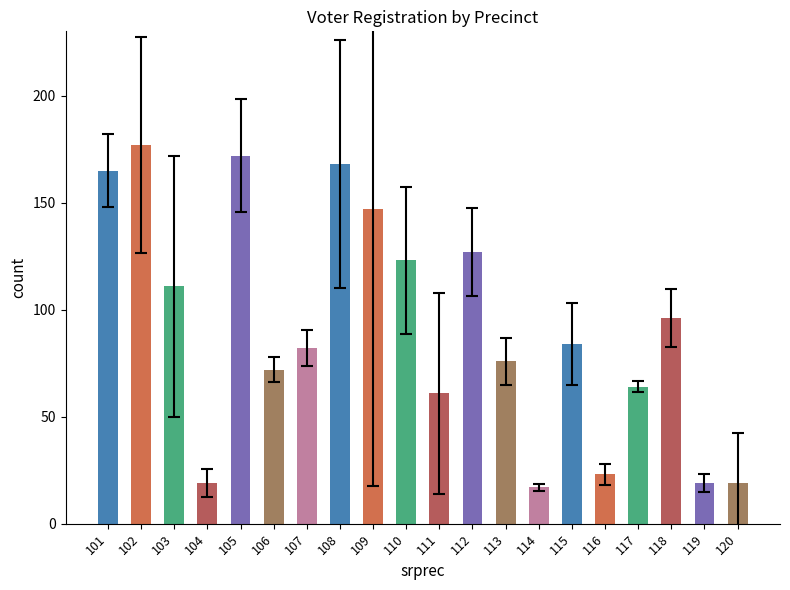

How many bars are there in total?

20